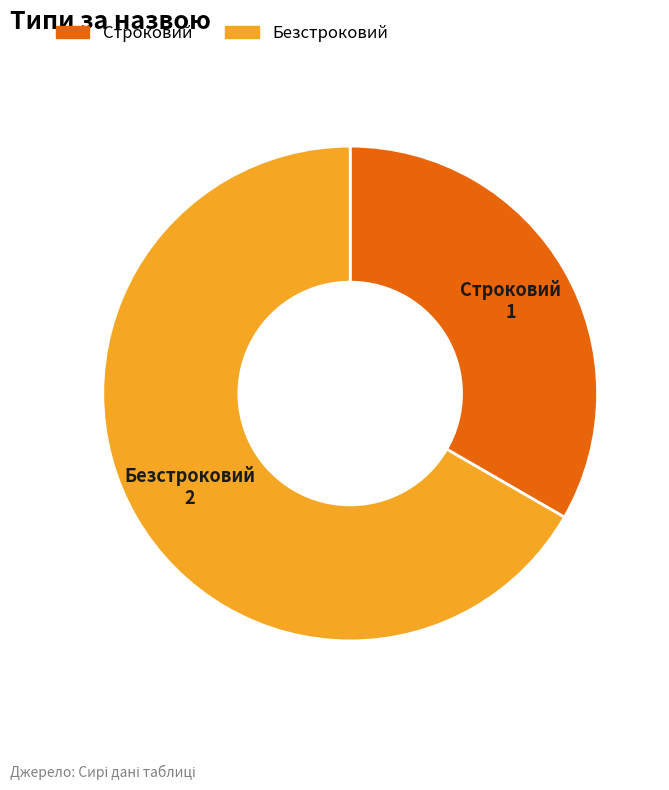

Rank the categories by value from highest to lowest.

Безстроковий, Строковий